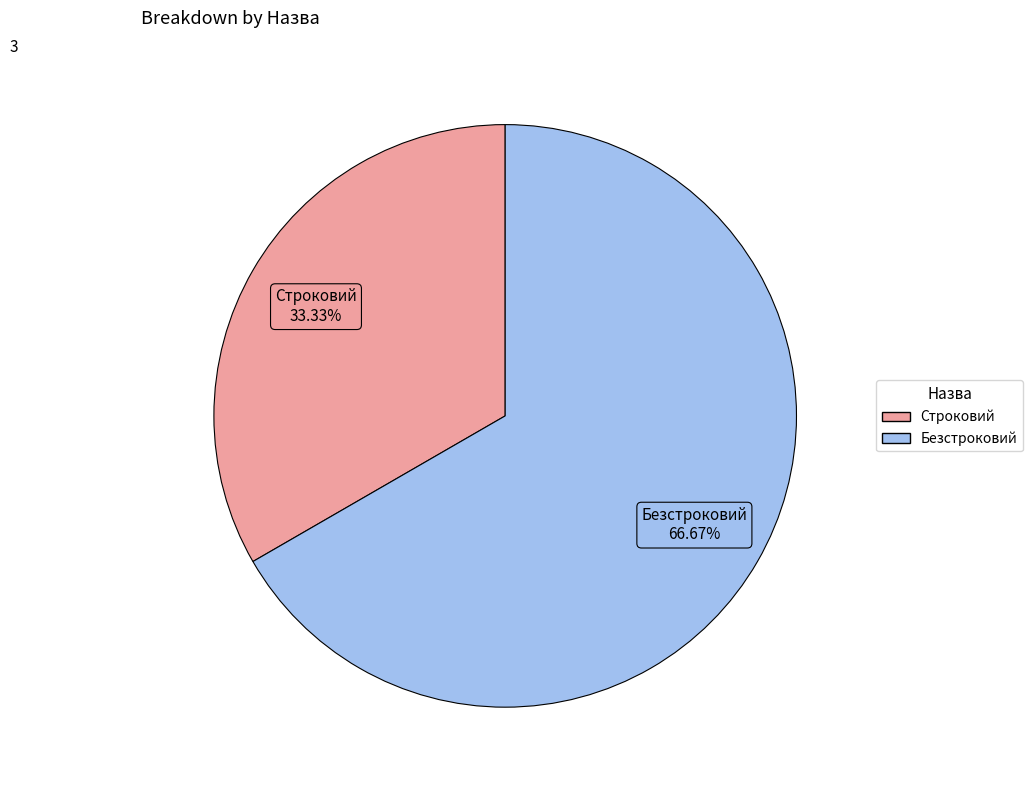

Count the number of slices in the pie.

2